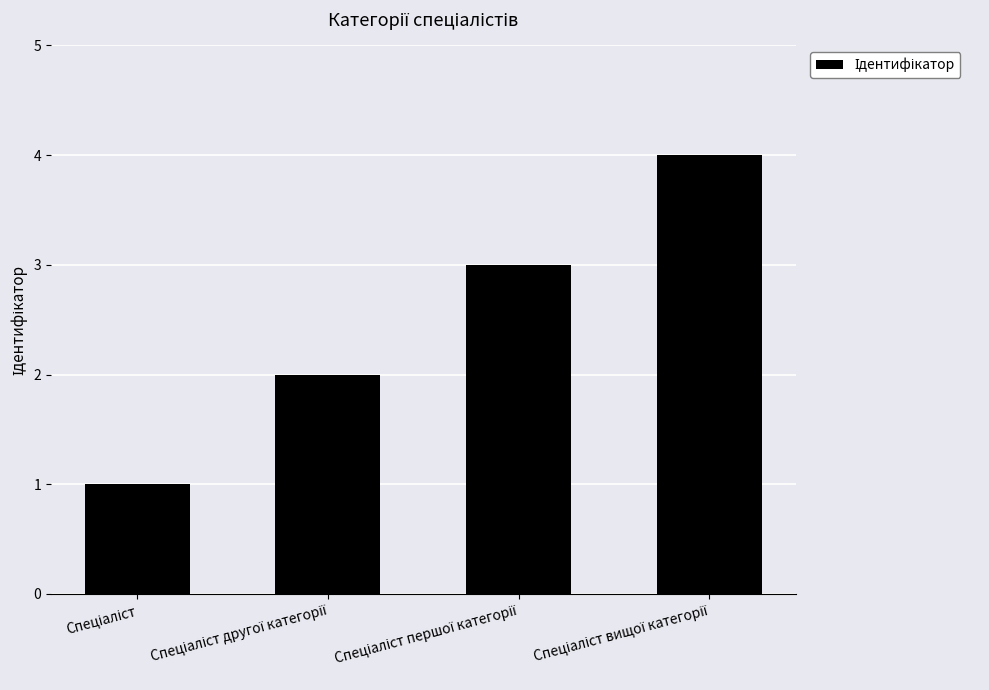

Are the bars grouped side by side (vs. stacked)?

No